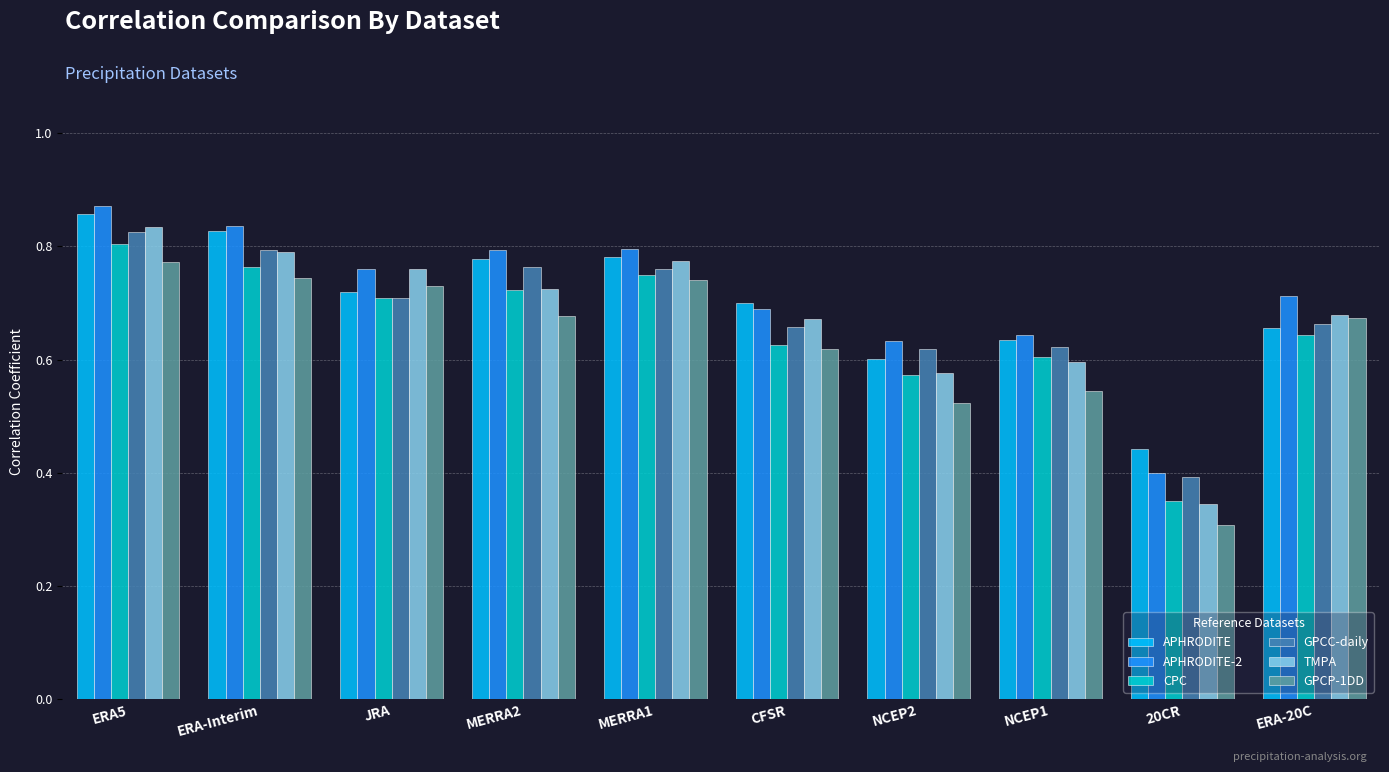

At which label does CPC reach its peak?

ERA5